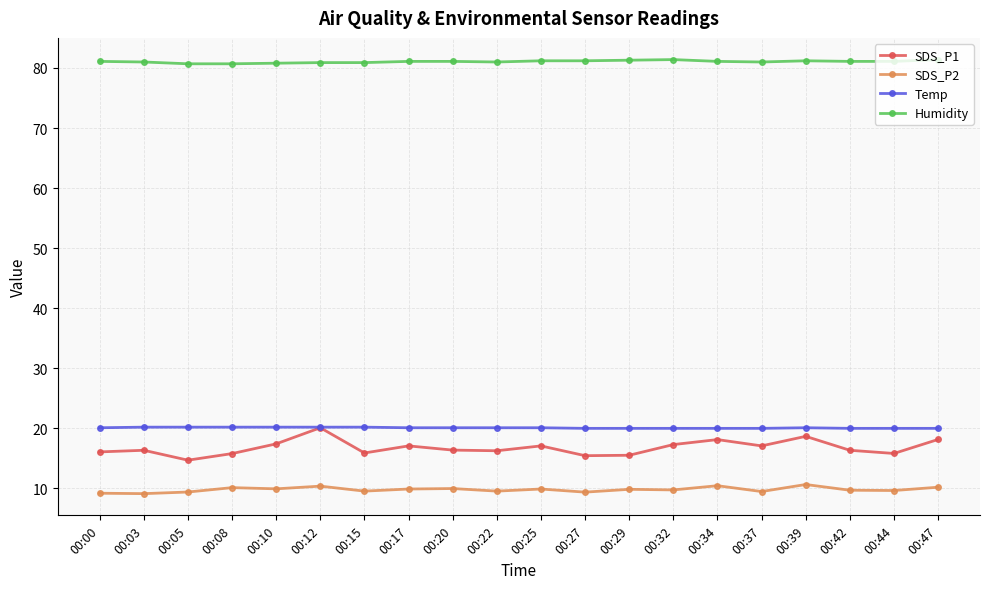

What is the difference between the maximum and second lowest values in the Temp series?

0.2